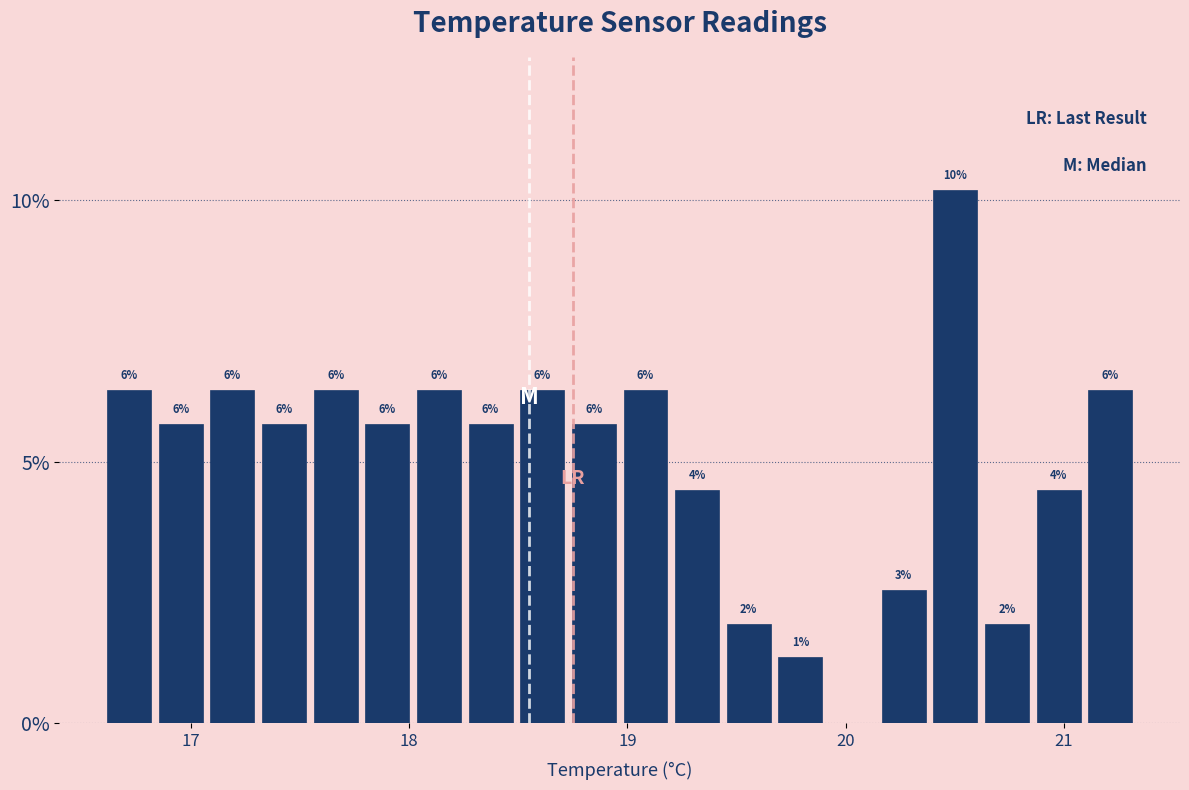

Around what value on the x-axis is the tallest bar? Give the approximate position of its centre, as read against the axis.

20.5